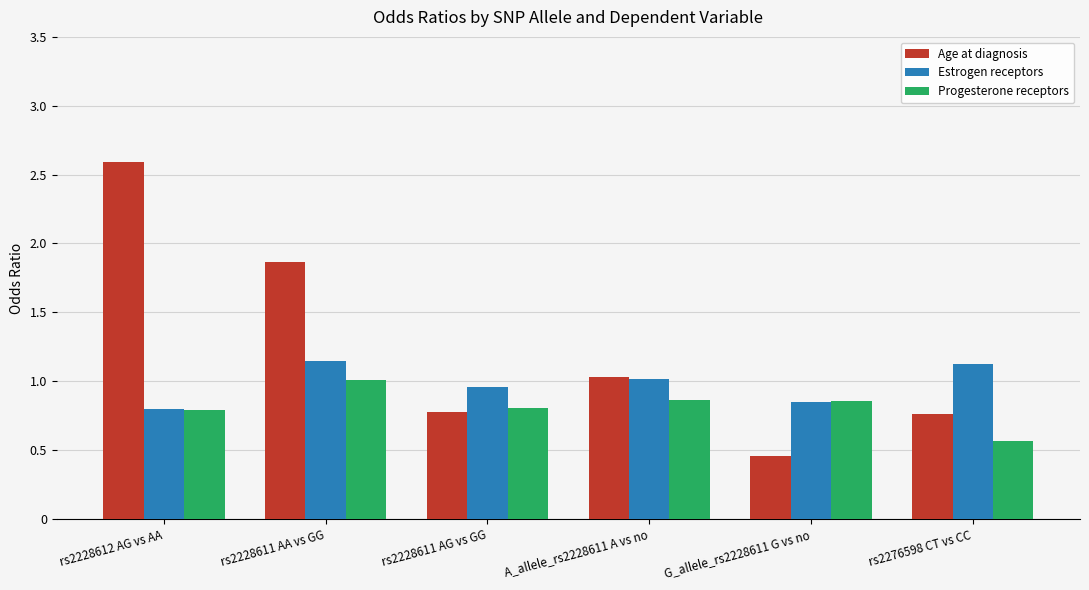

Which category has the lowest value across all series?

G_allele_rs2228611 G vs no